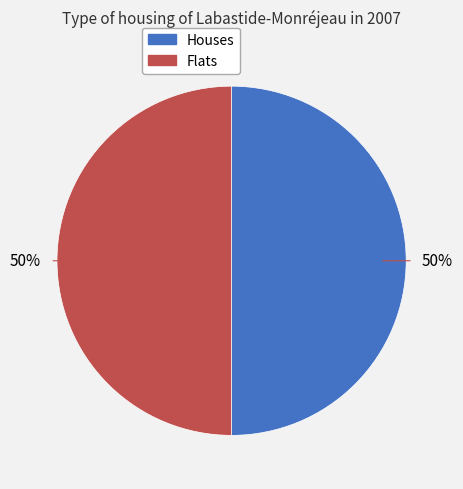

To the nearest percent, what is the average slice percentage?

50%